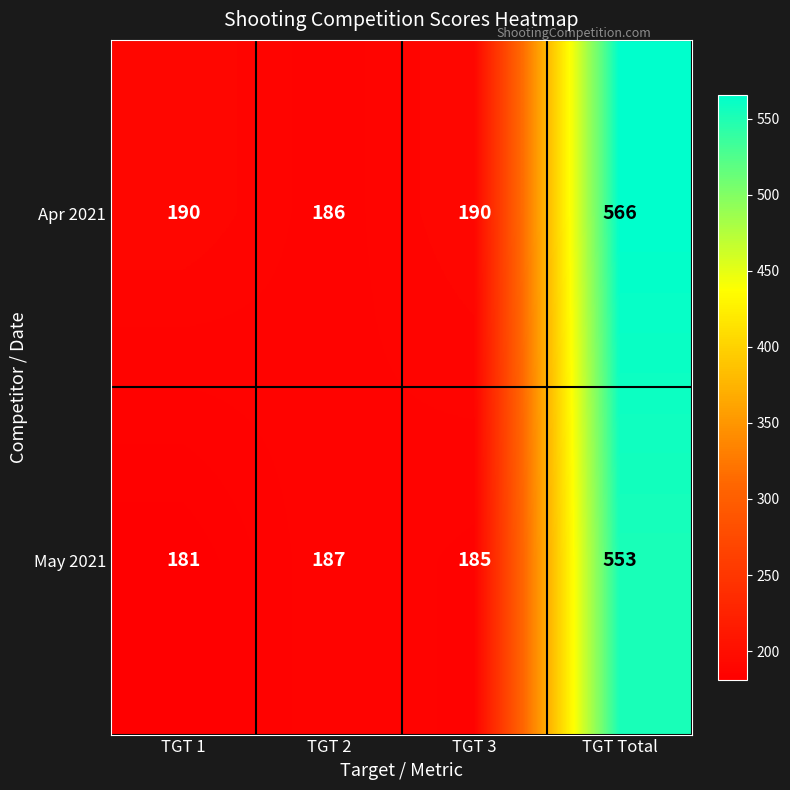

What is the sum of all Apr 2021 values?

1132